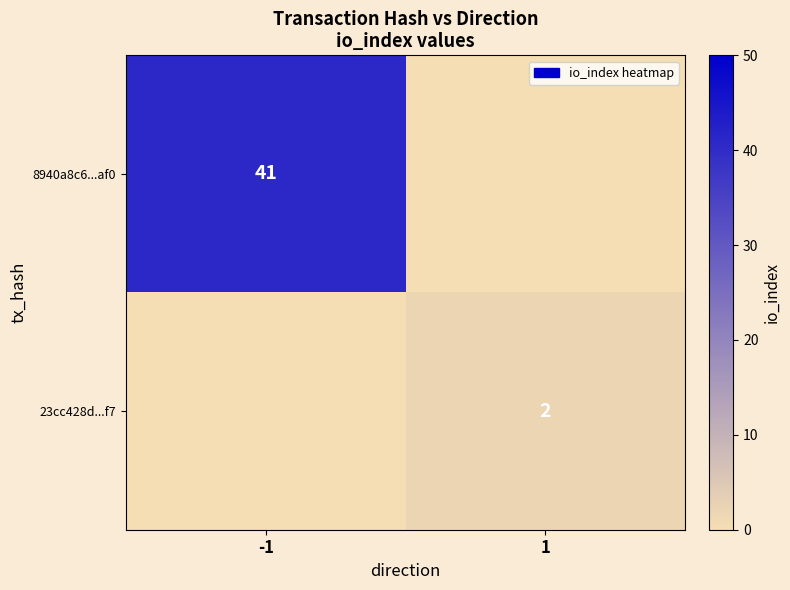

Which category has the lowest value across all series?

1